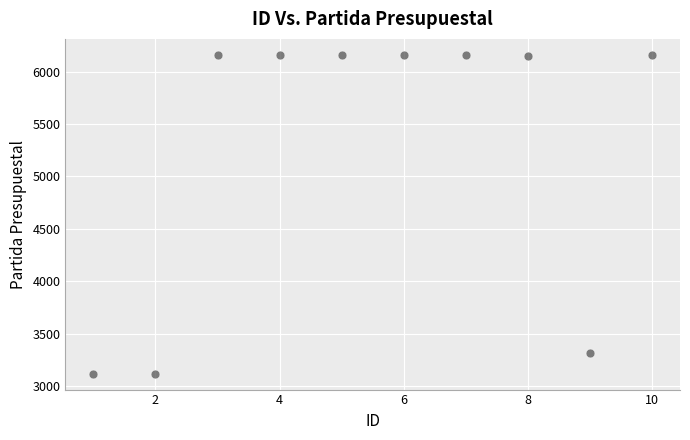

What is the range of Y values (max minus min)?

3040